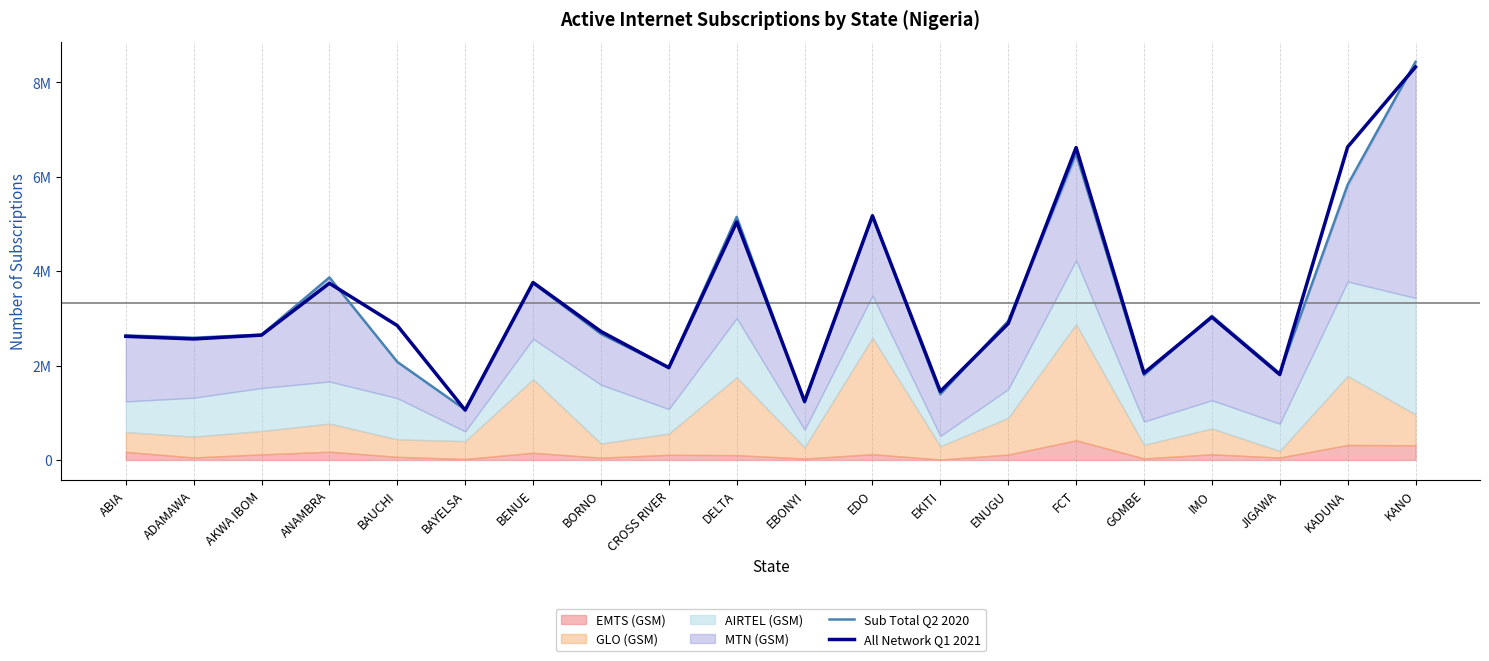

What is the difference between the maximum and minimum values in the All Network Q1 2021 series?

7272812